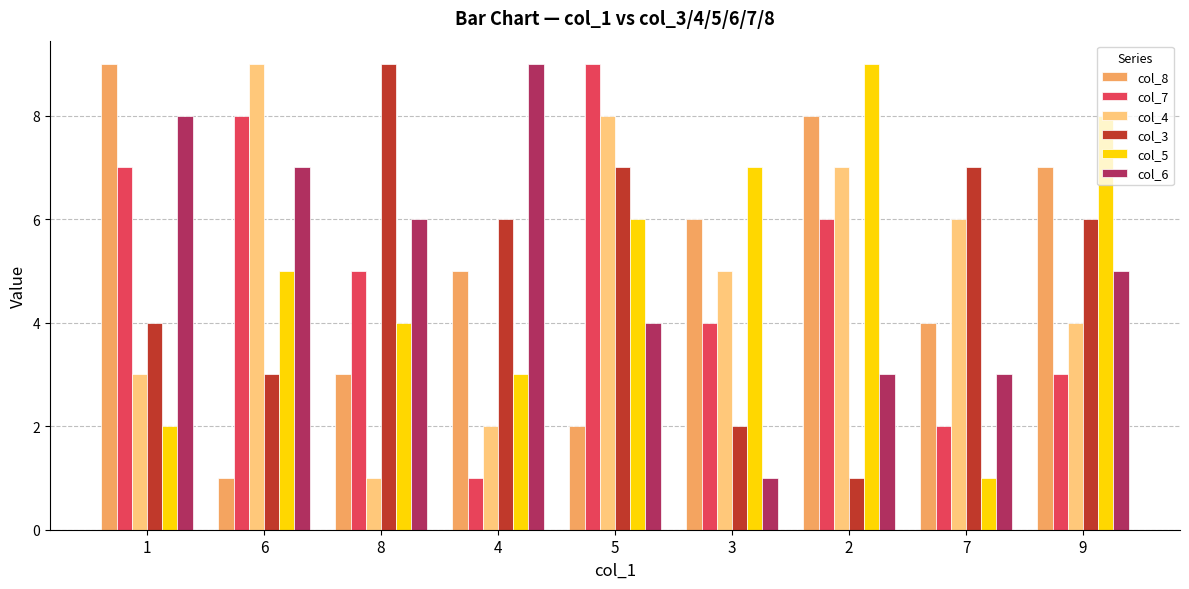

What is the label of the 8th bar from the left?

7